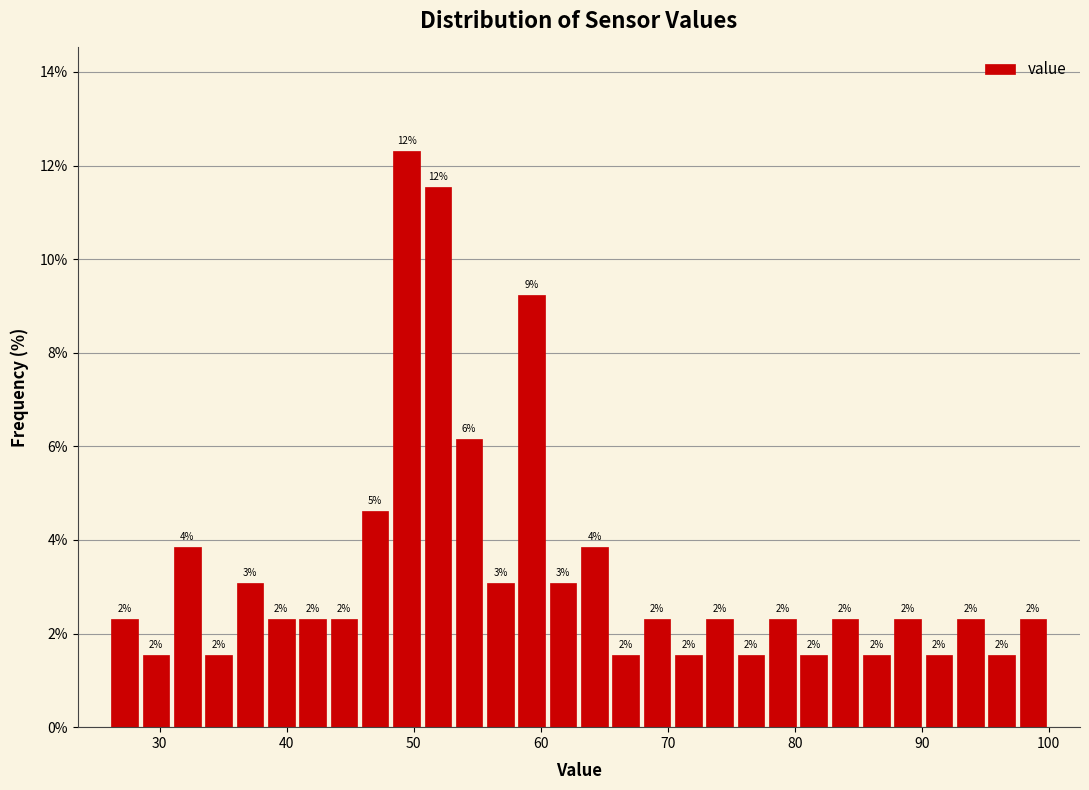

Around what value on the x-axis is the tallest bar? Give the approximate position of its centre, as read against the axis.

49